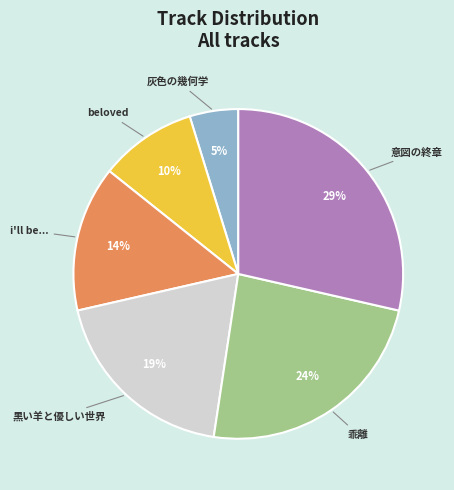

How many slices are in this pie chart?

6